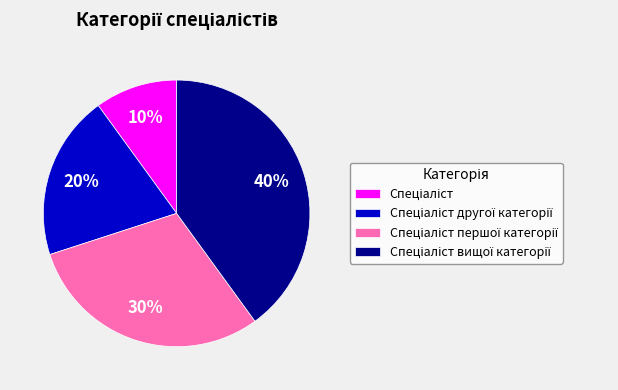

Is there a majority slice in this chart?

No